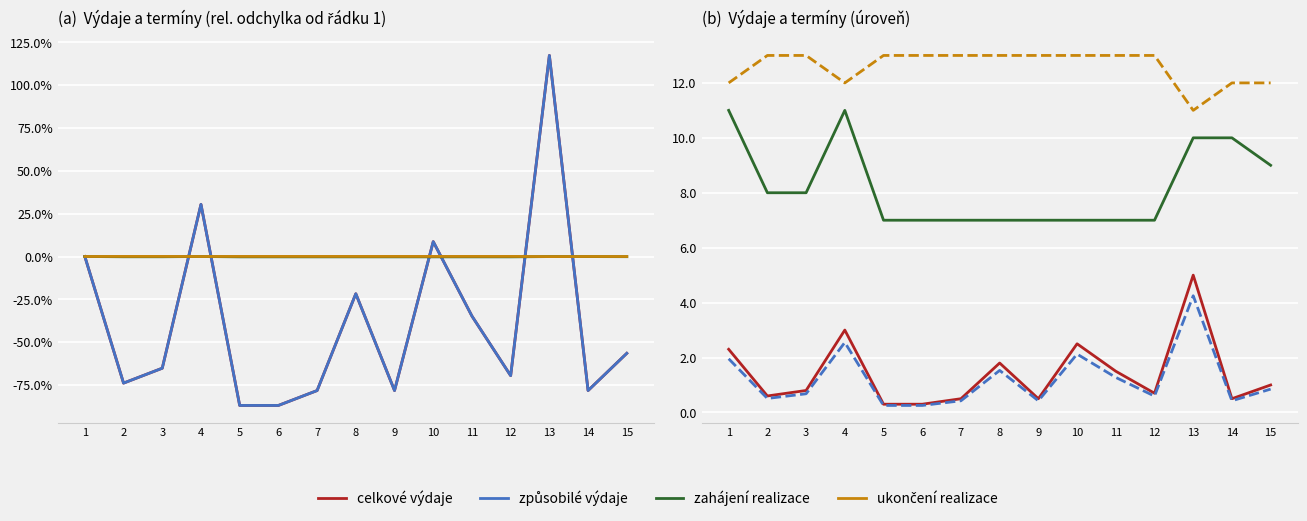

Rank the series by their maximum value, from lowest to highest.

způsobilé výdaje, celkové výdaje, zahájení realizace, ukončení realizace